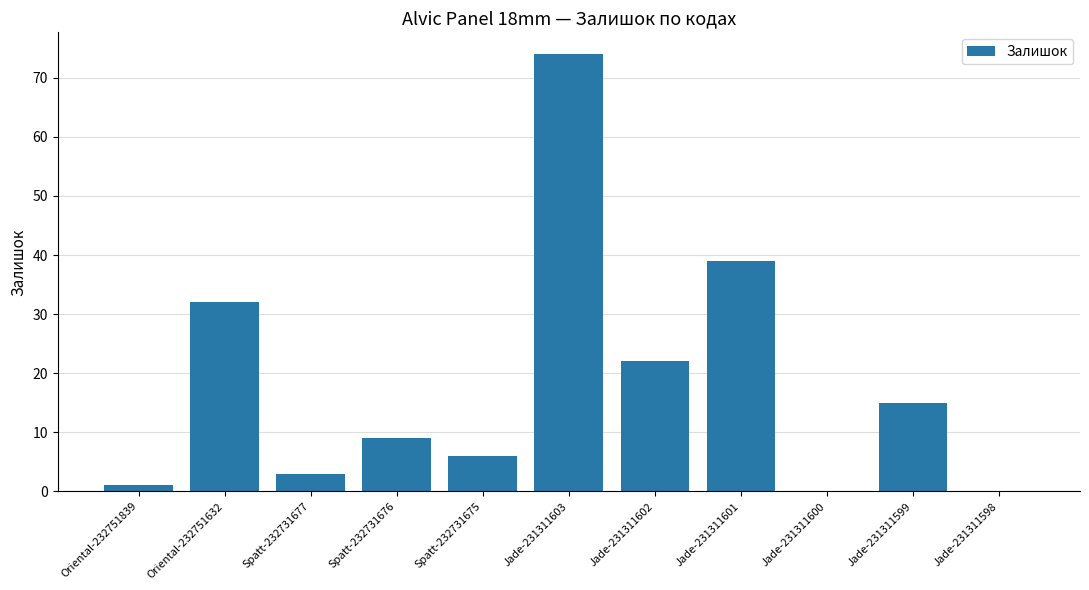

Where is the data nearest to the value 37?

Jade-231311601